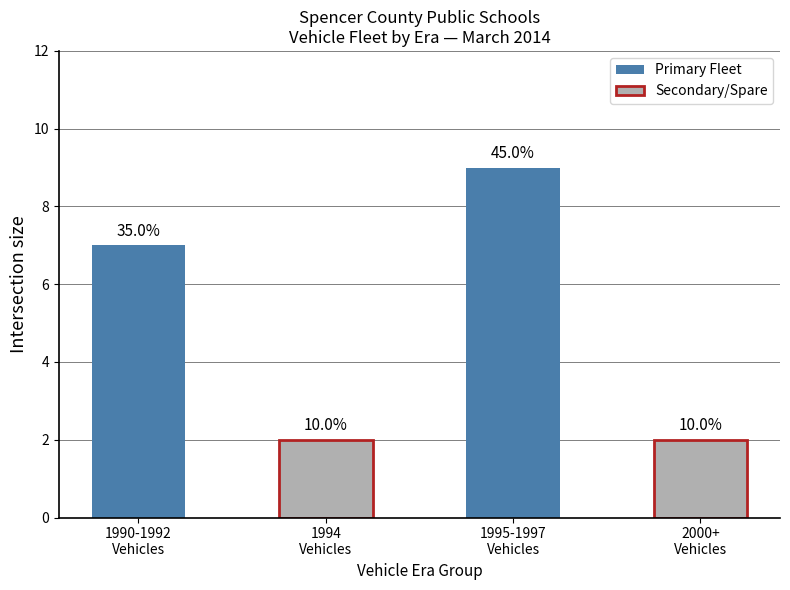

How many bars are there in total?

4